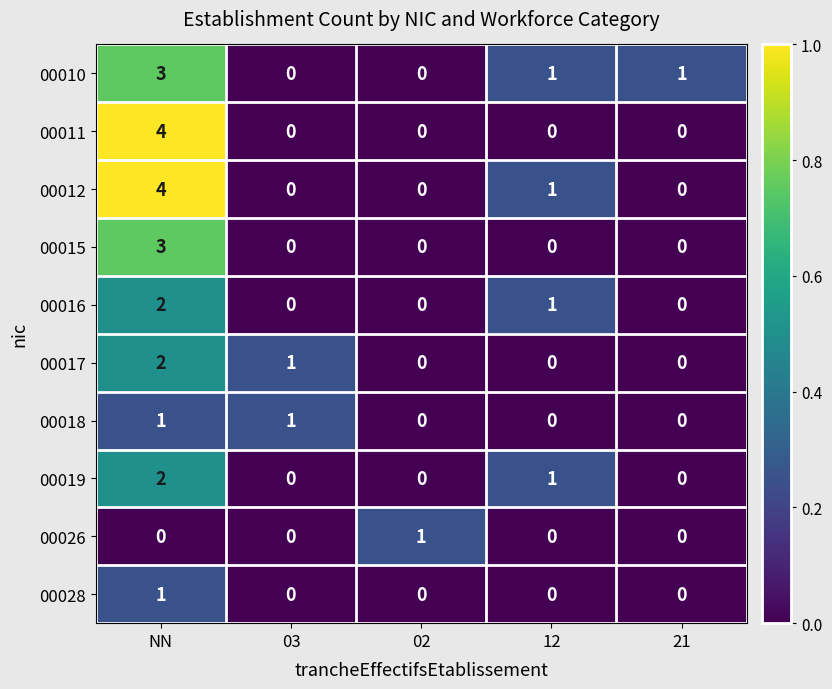

The value of 00026 at 21 is 0. True or false?

True